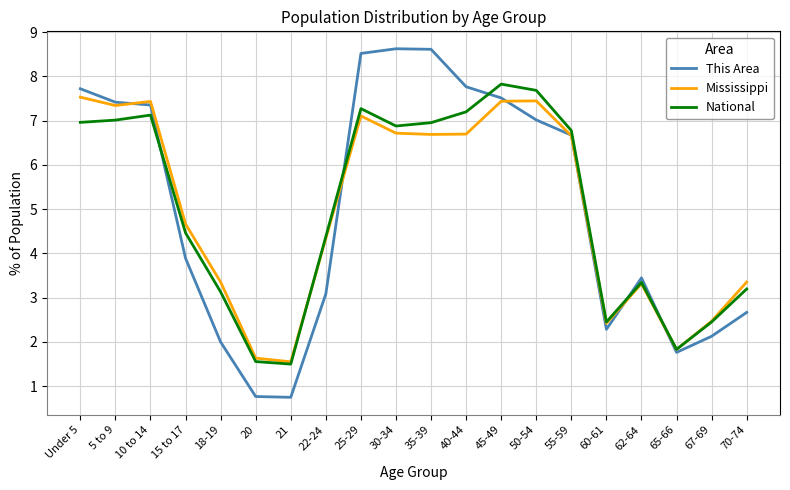

True or false: Mississippi has a value of 1.6 at 70-74.

False